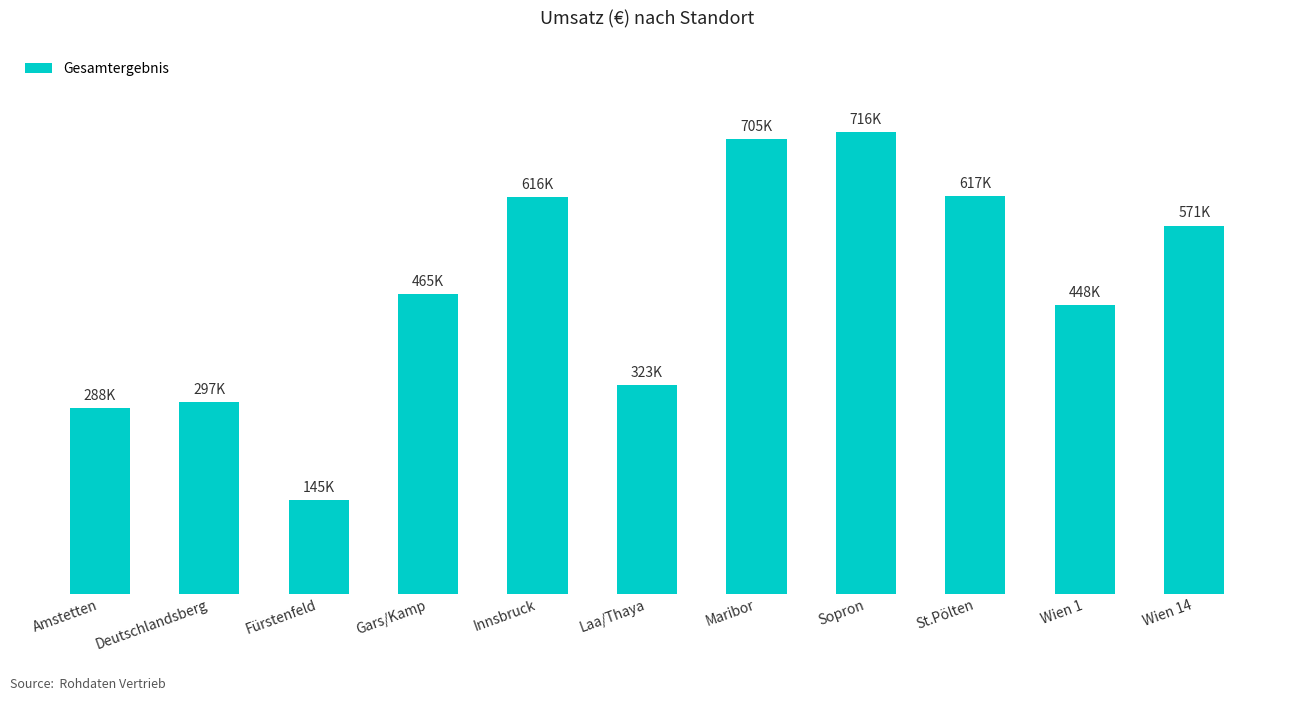

What is the difference between the second highest and second lowest values?

417451.4